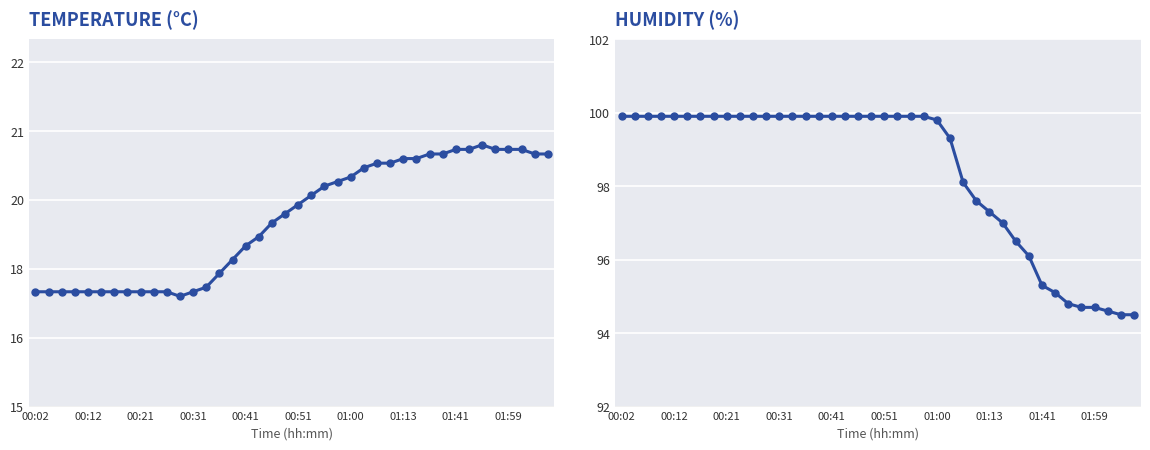

What are all the series names shown in the legend?

temperature, humidity